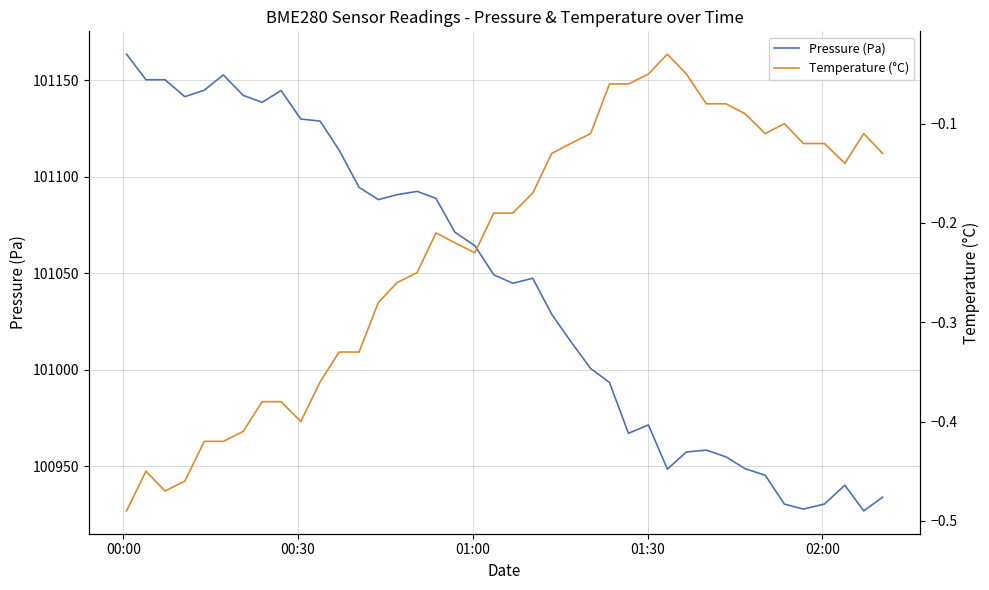

At how many categories does at least one series exceed 98418?

40